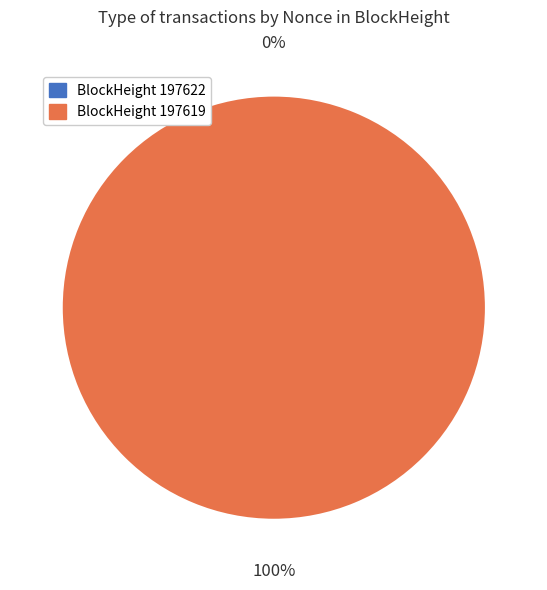

Which slice is the smallest?

197622